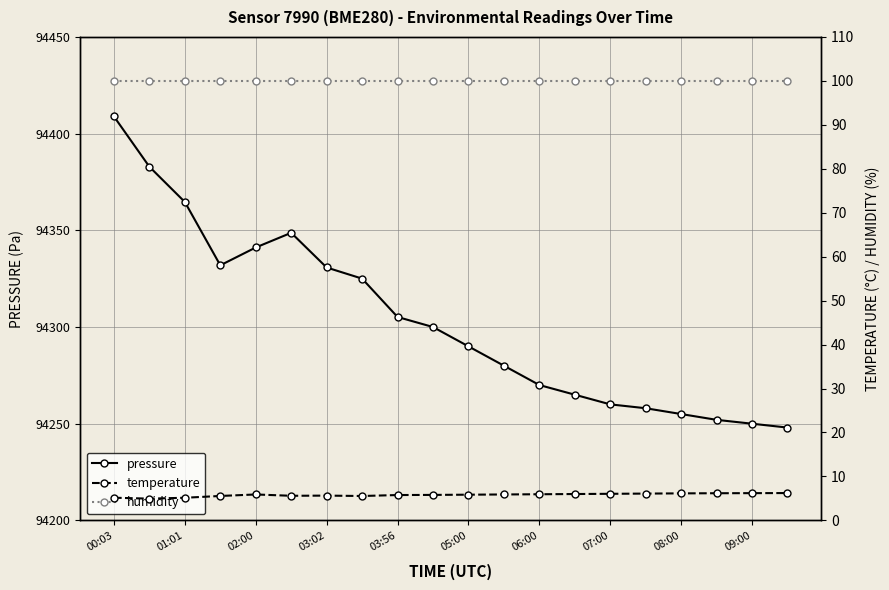

What is the approximate value of pressure at 03:56?

94305.2